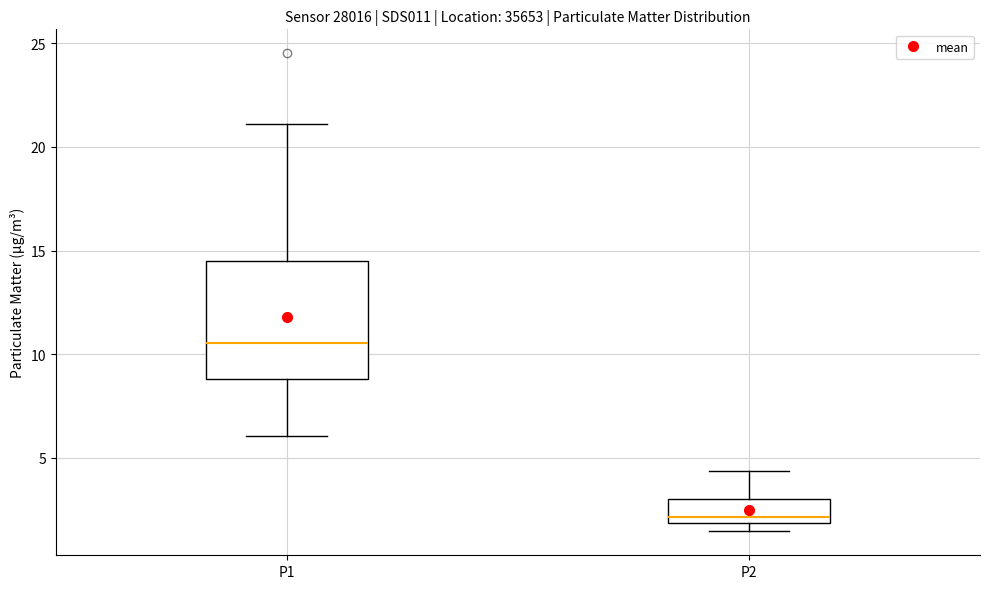

Which box has the lowest median line?

P2